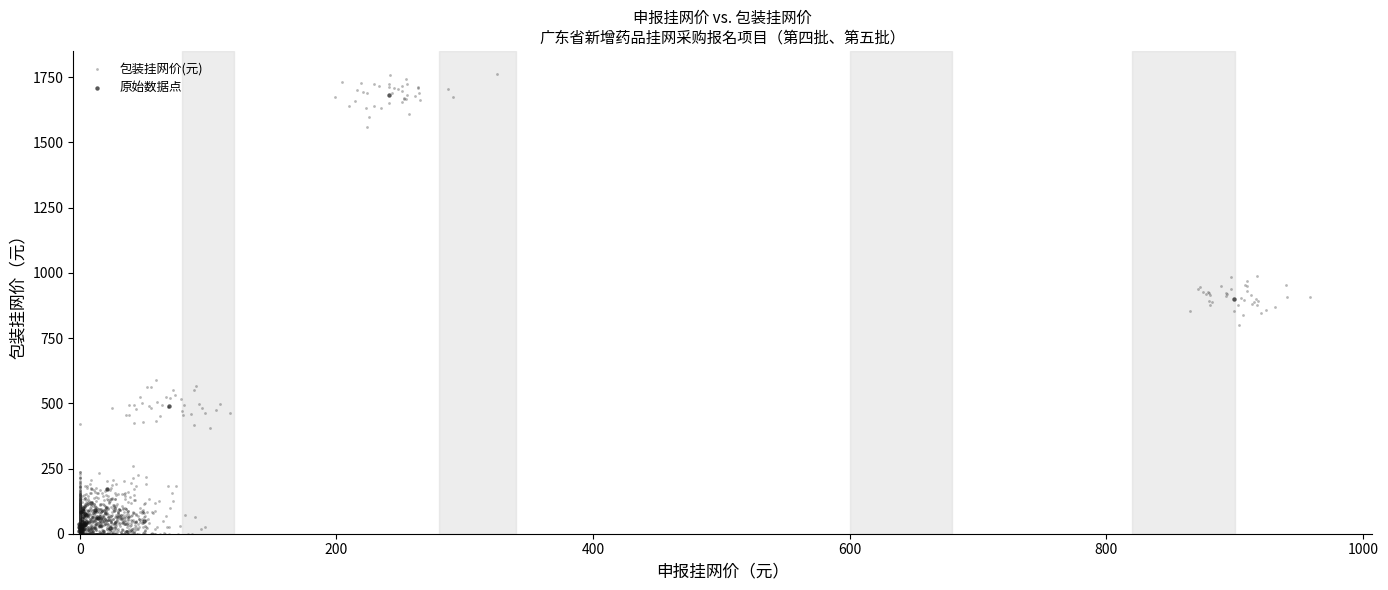

Which series has the largest Y range (max minus min)?

包装挂网价(元)